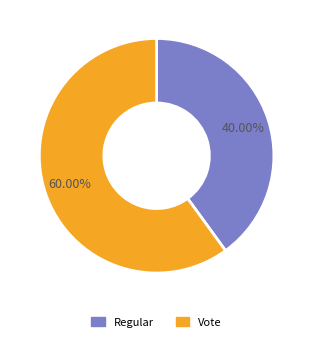

True or false: Regular accounts for 40% of the total.

True